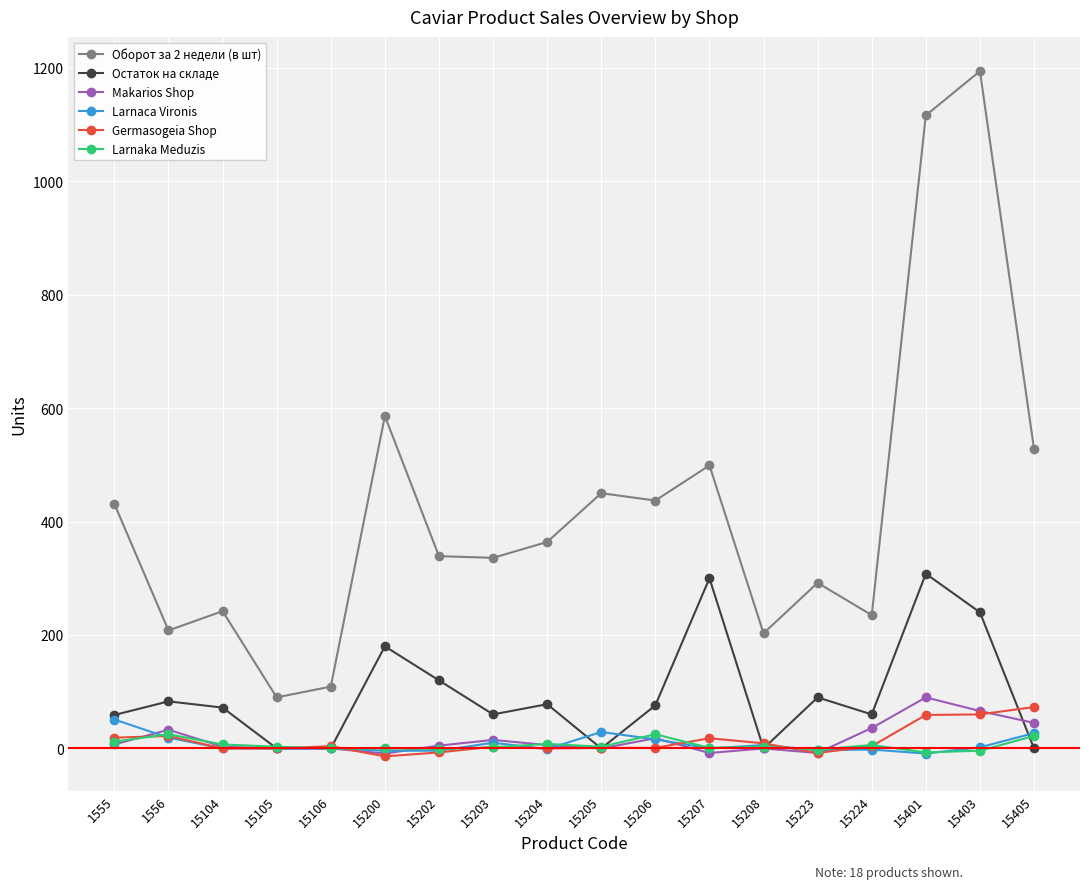

What is the maximum value shown in the chart?

1194